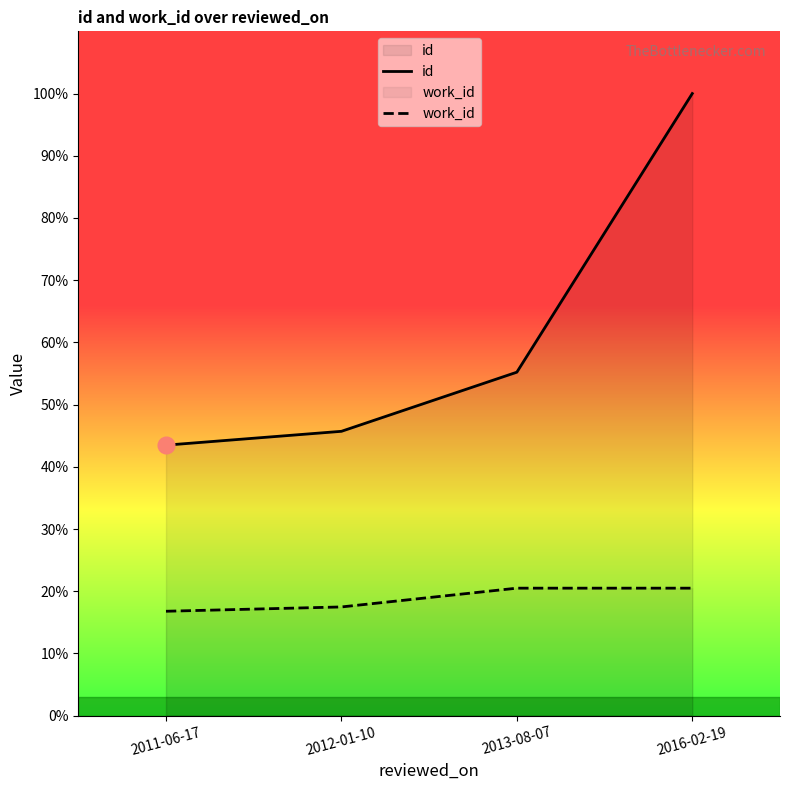

The value of id at 2013-08-07 is 55.2. True or false?

True